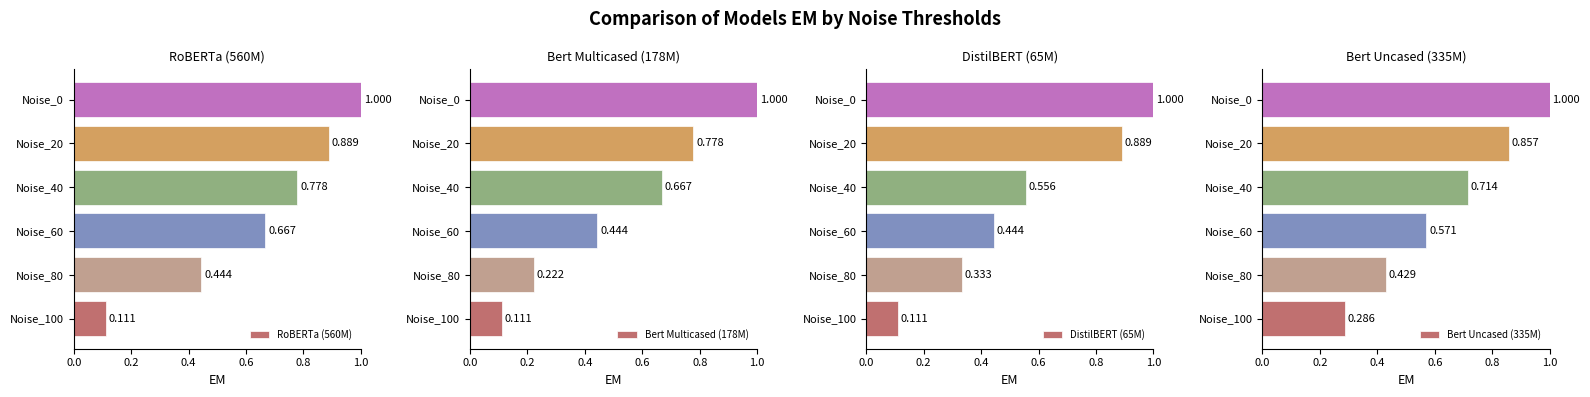

List the series in order of their peak value, highest first.

RoBERTa (560M), Bert Multicased (178M), DistilBERT (65M), Bert Uncased (335M)